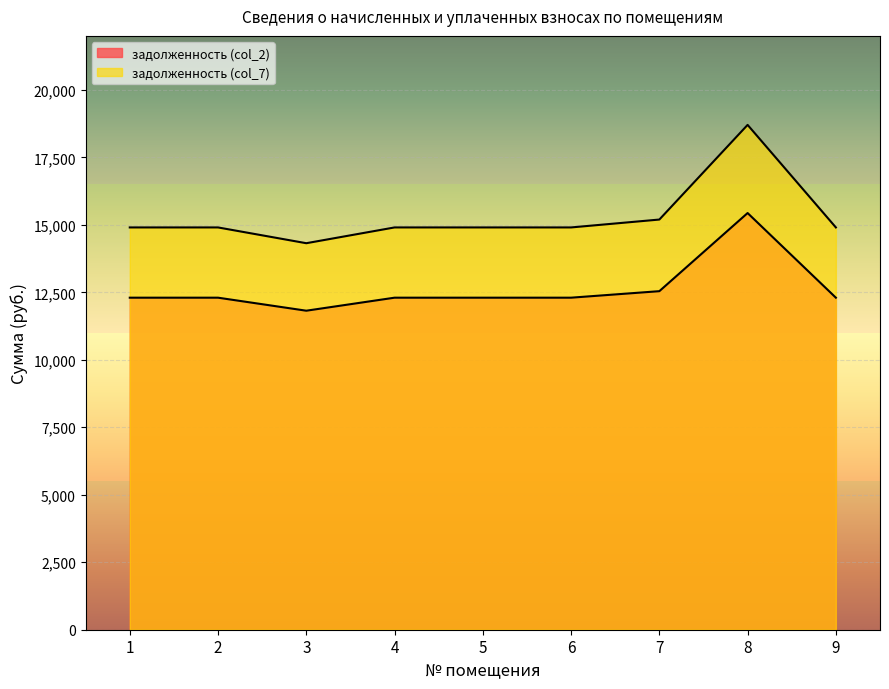

Reading left to right, what are all the values shown in this chart?

задолженность (col_2): 12301.2	12301.2	11818.8	12301.2	12301.2	12301.2	12542.4	15436.8	12301.2
задолженность (col_7): 14903.7	14903.7	14319.3	14903.7	14903.7	14903.7	15196.0	18702.7	14903.7